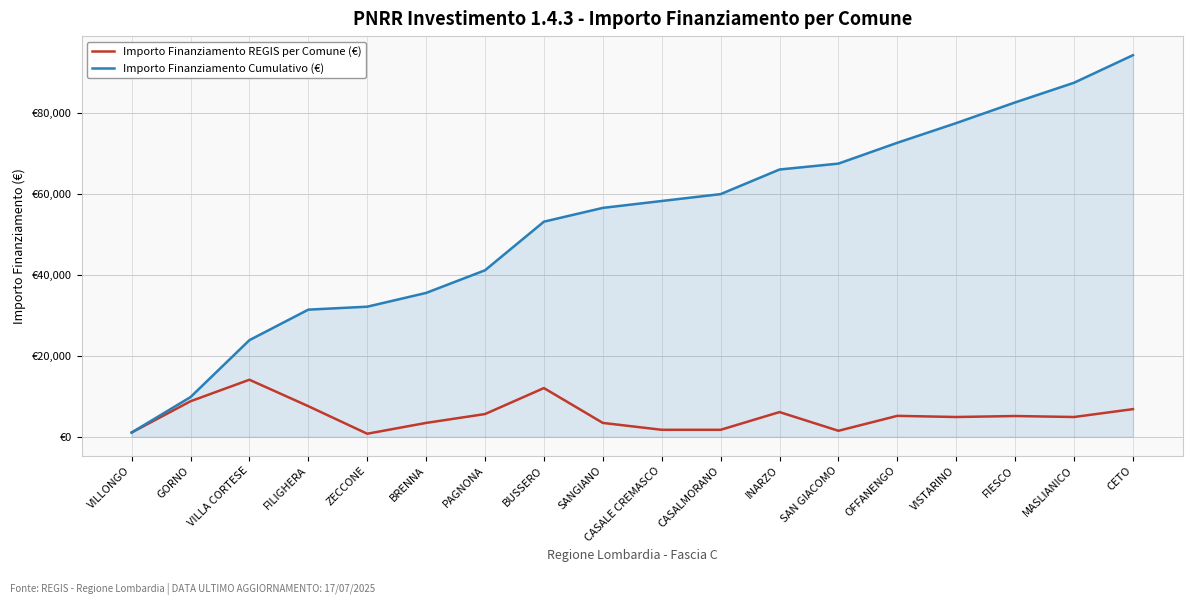

Does the chart display data point markers on the line(s)?

No